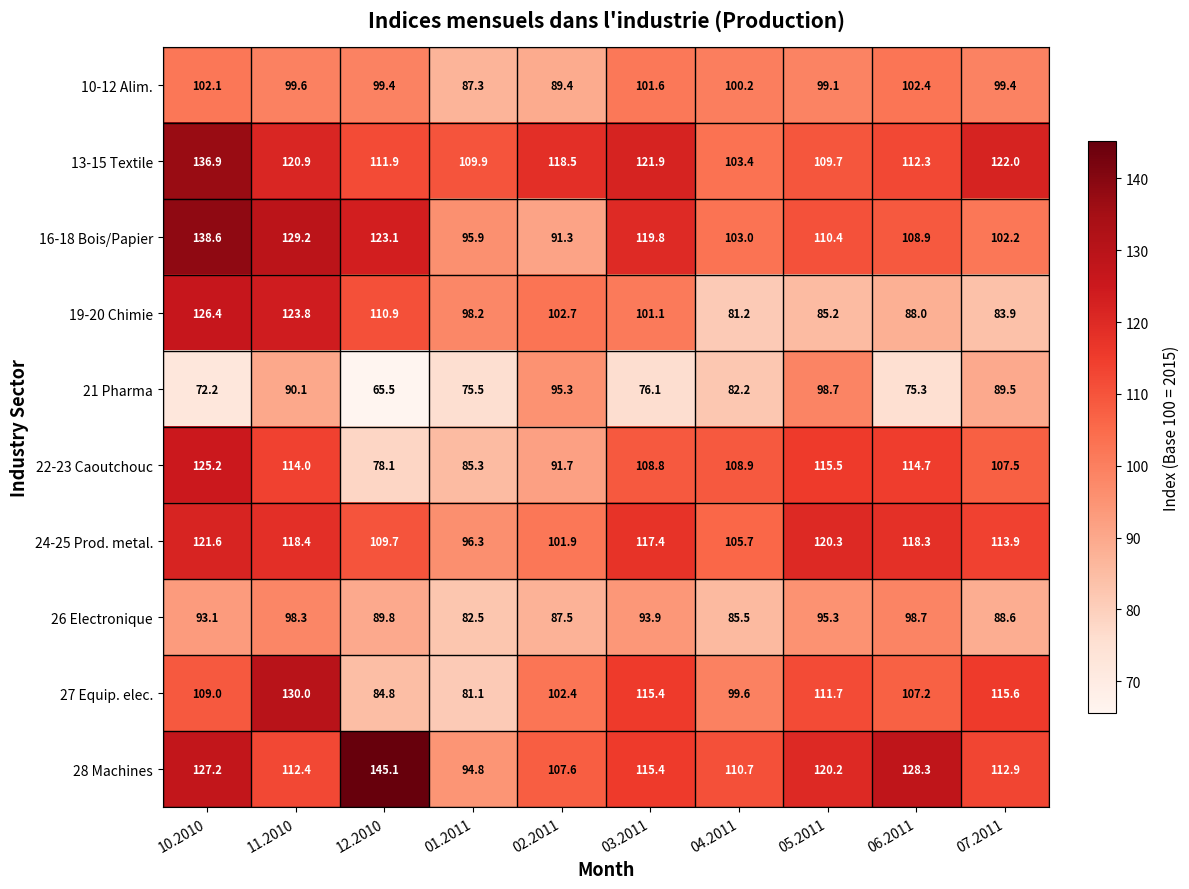

What is the sum of all 13-15 Textile values?

1167.4